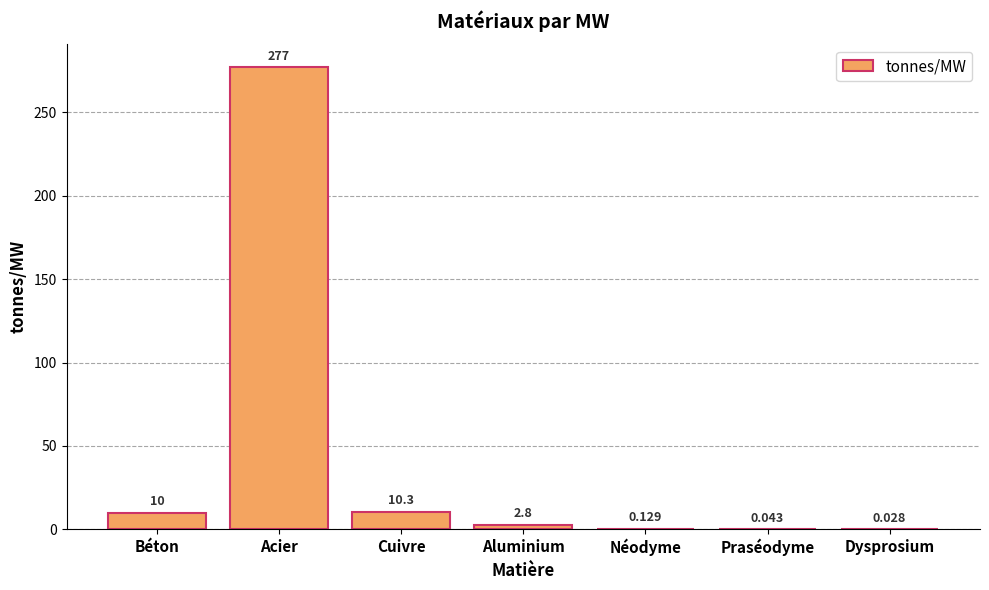

What is the maximum value shown in the chart?

277.0